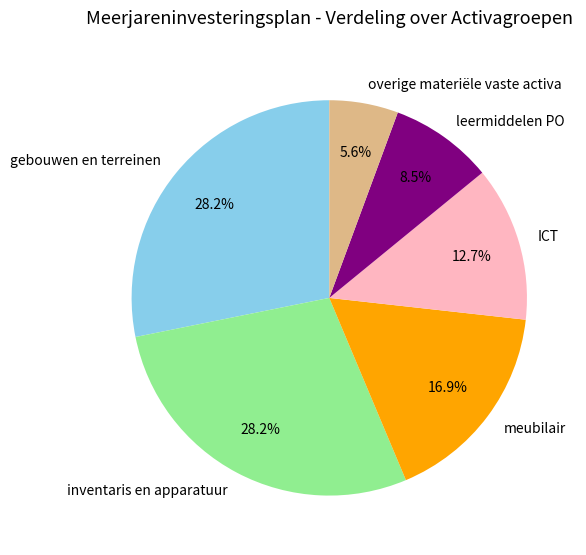

What percentage is NOT represented by inventaris en apparatuur?

71.8%